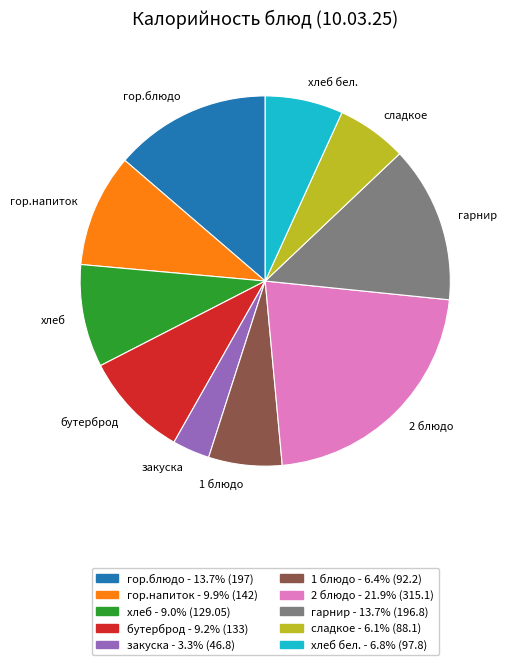

Does сладкое account for over 50% of the chart?

No